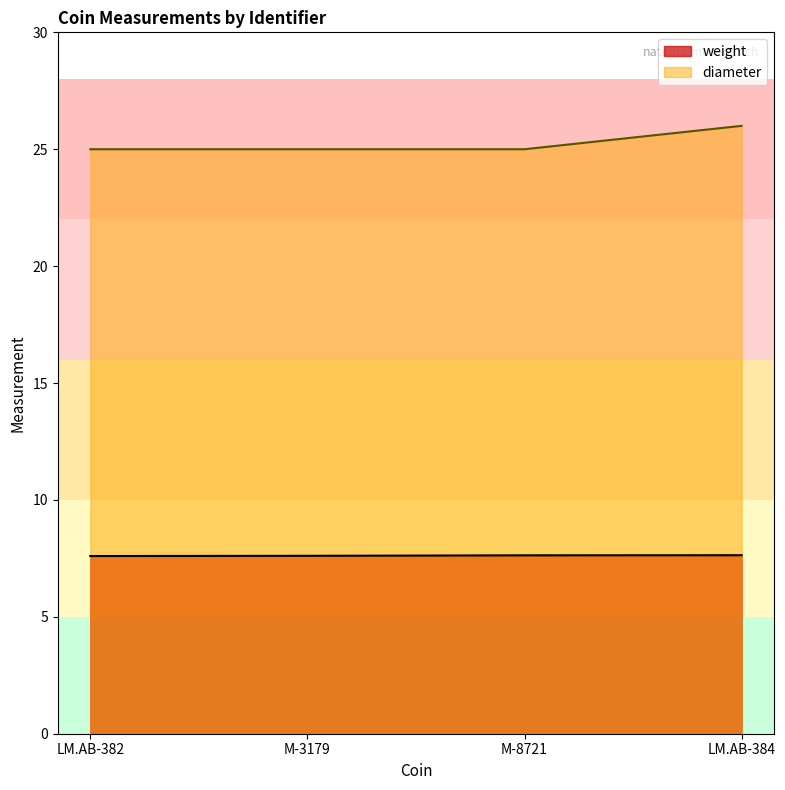

What position from the right is LM.AB-382?

4